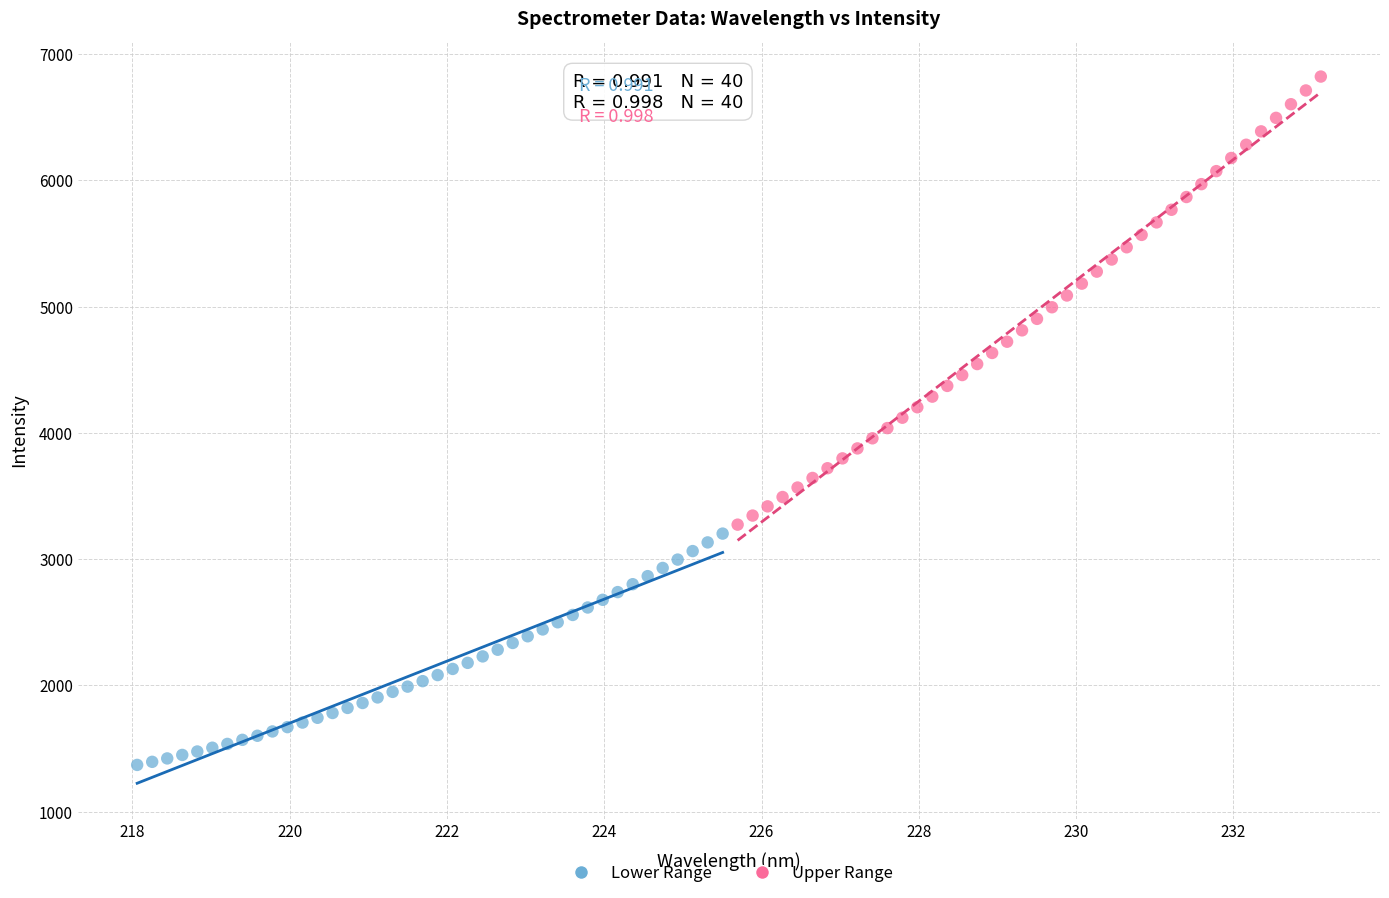

Which series reaches the maximum Y coordinate?

Upper Range